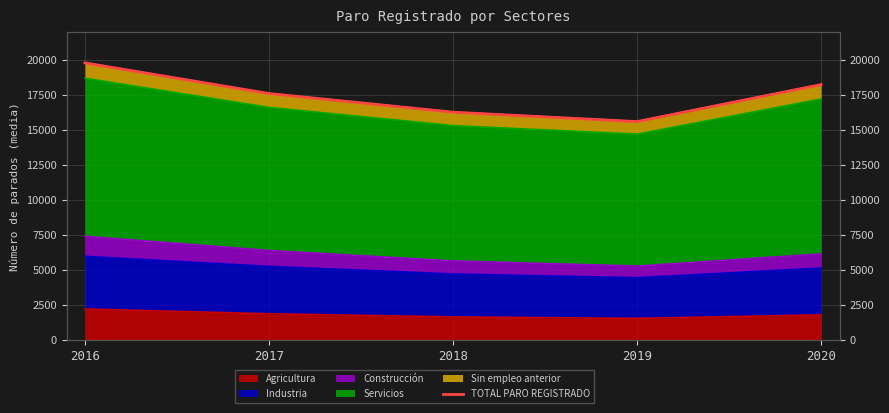

Reading right to left, extract all data points from this chart.

18248.0	15604.8	16276.3	17608.6	19795.0